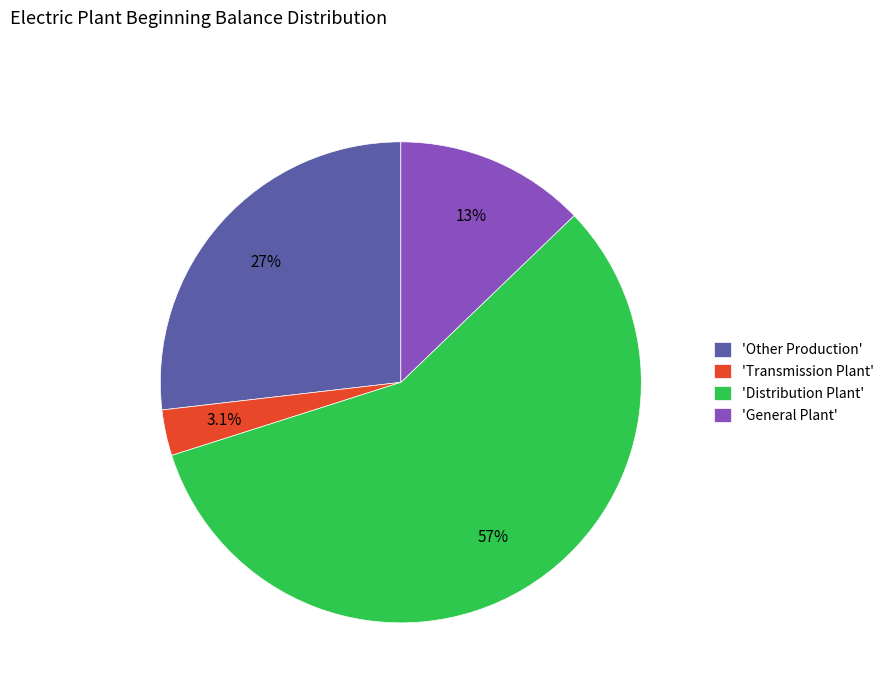

To the nearest percent, what is the average slice percentage?

25%